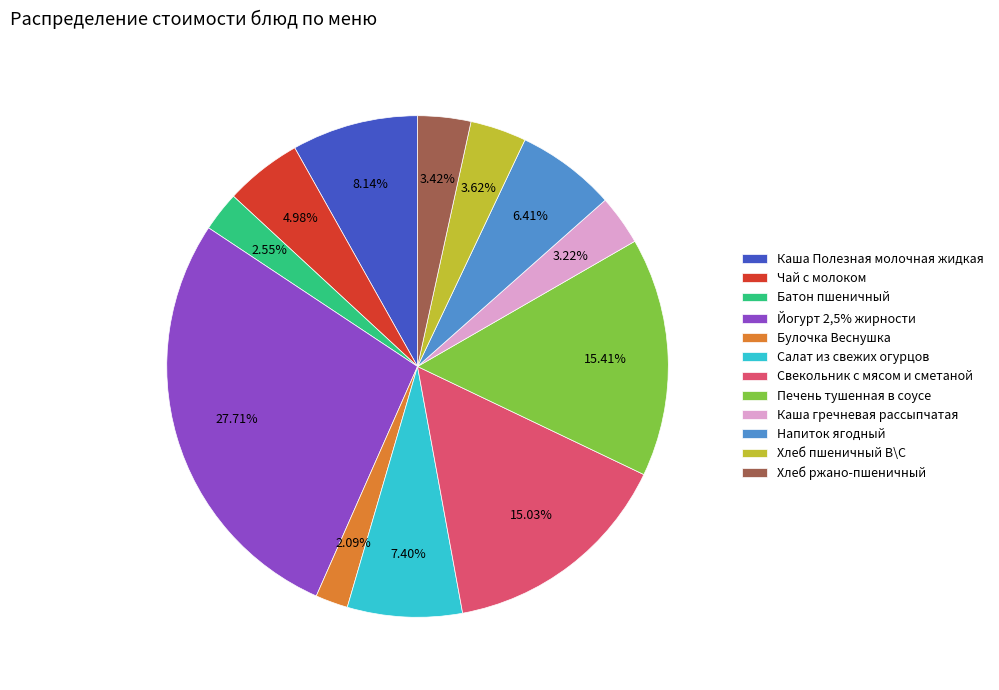

What is the ratio of the value at Напиток ягодный to the value at Салат из свежих огурцов?

0.9